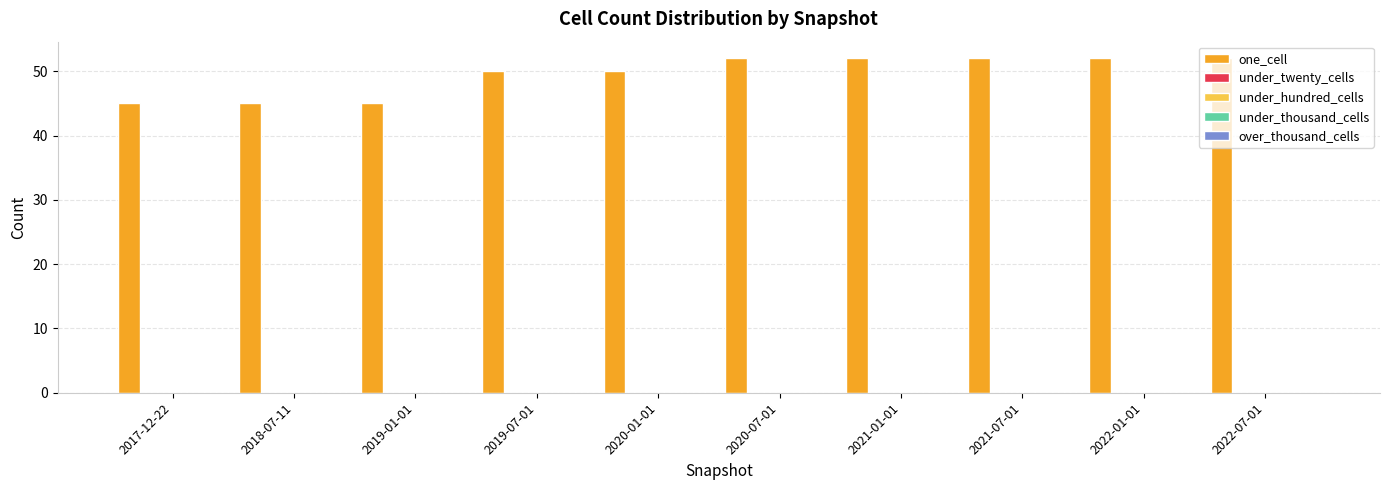

How many bars are there in total?

10